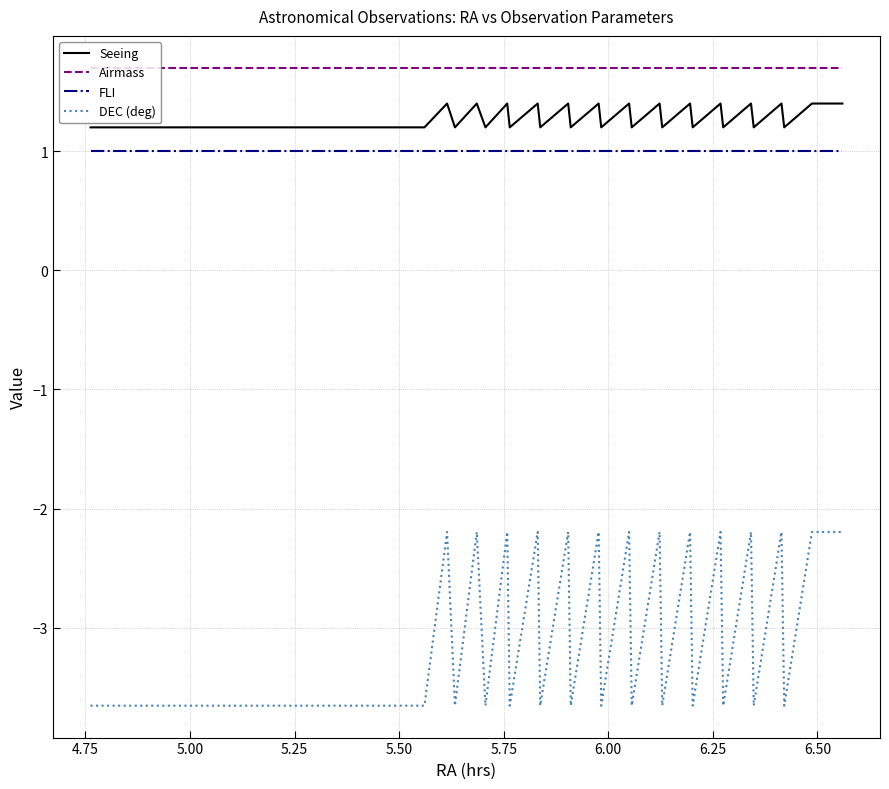

Rank the series by their maximum value, from highest to lowest.

Airmass, Seeing, FLI, DEC (deg)